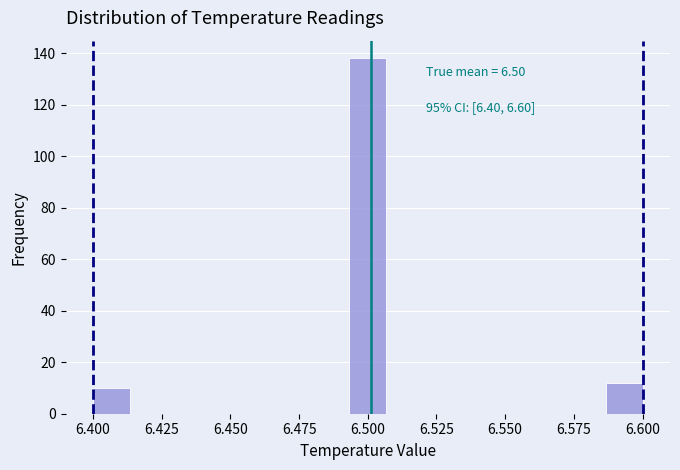

Around what value on the x-axis is the tallest bar? Give the approximate position of its centre, as read against the axis.

6.500